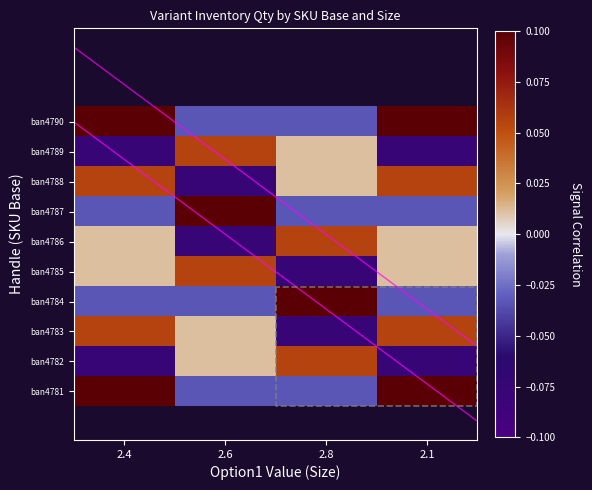

True or false: ban4785 has a value of -0.1 at 2.8.

True